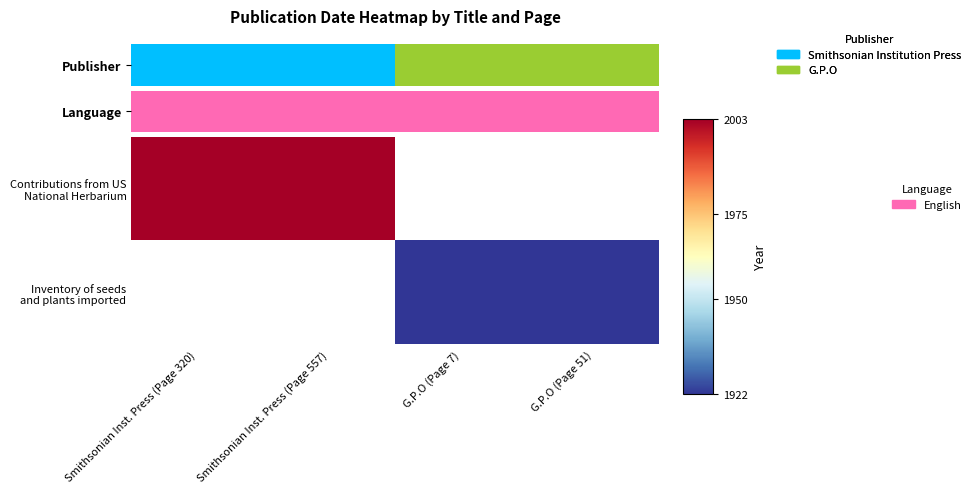

Between G.P.O (Page 7) and Smithsonian Inst. Press (Page 320), which is larger?

Smithsonian Inst. Press (Page 320)